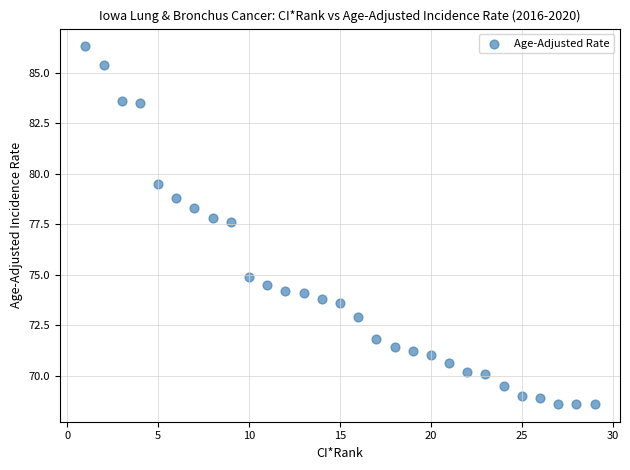

What Y value in the scatter plot is closest to 77?

77.6